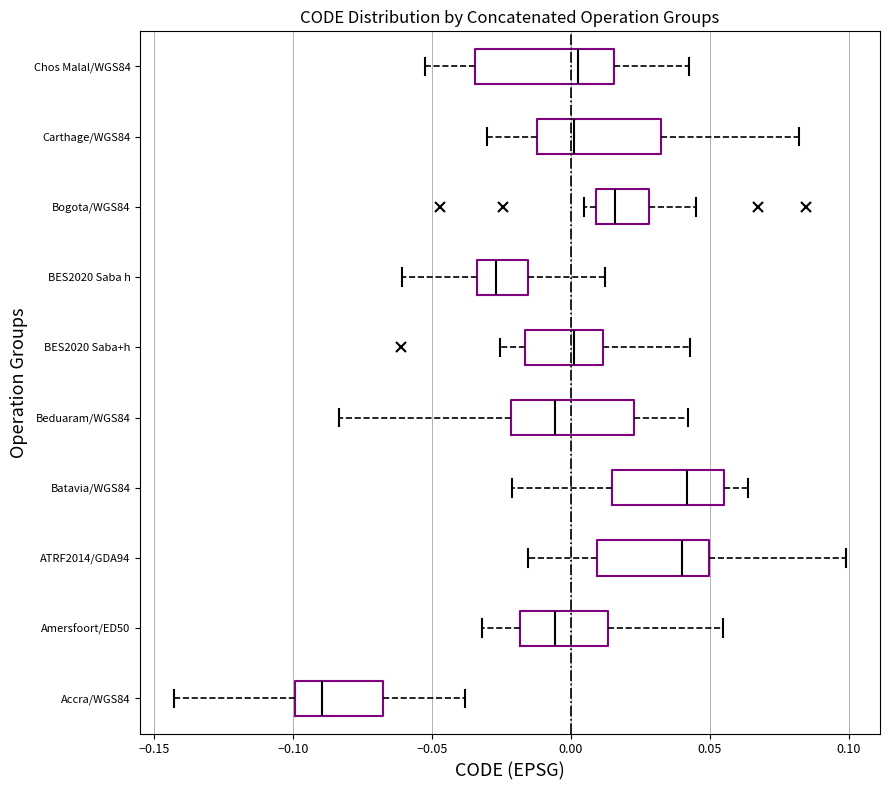

Where is the right edge of the box for Amersfoort/ED50 on the x-axis? The values are not printed on the chart, so give them approximately, as read against the axis.

0.015